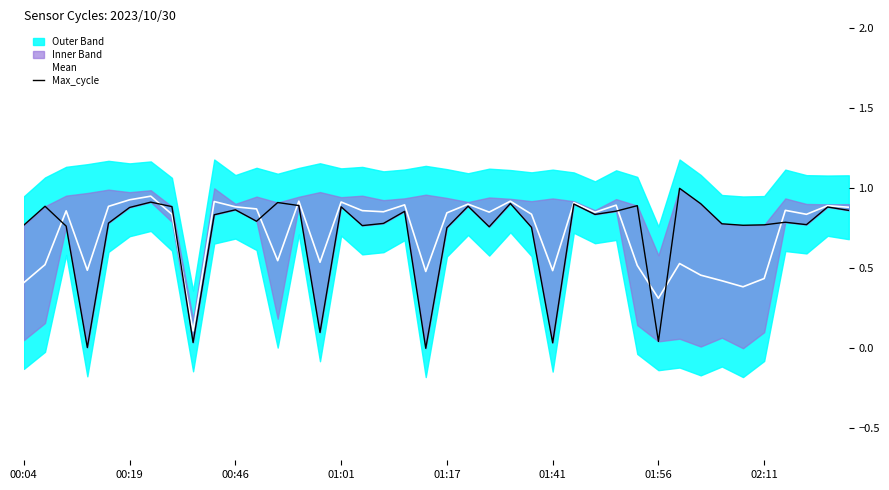

What is the sum of all Max_cycle values?

28.8